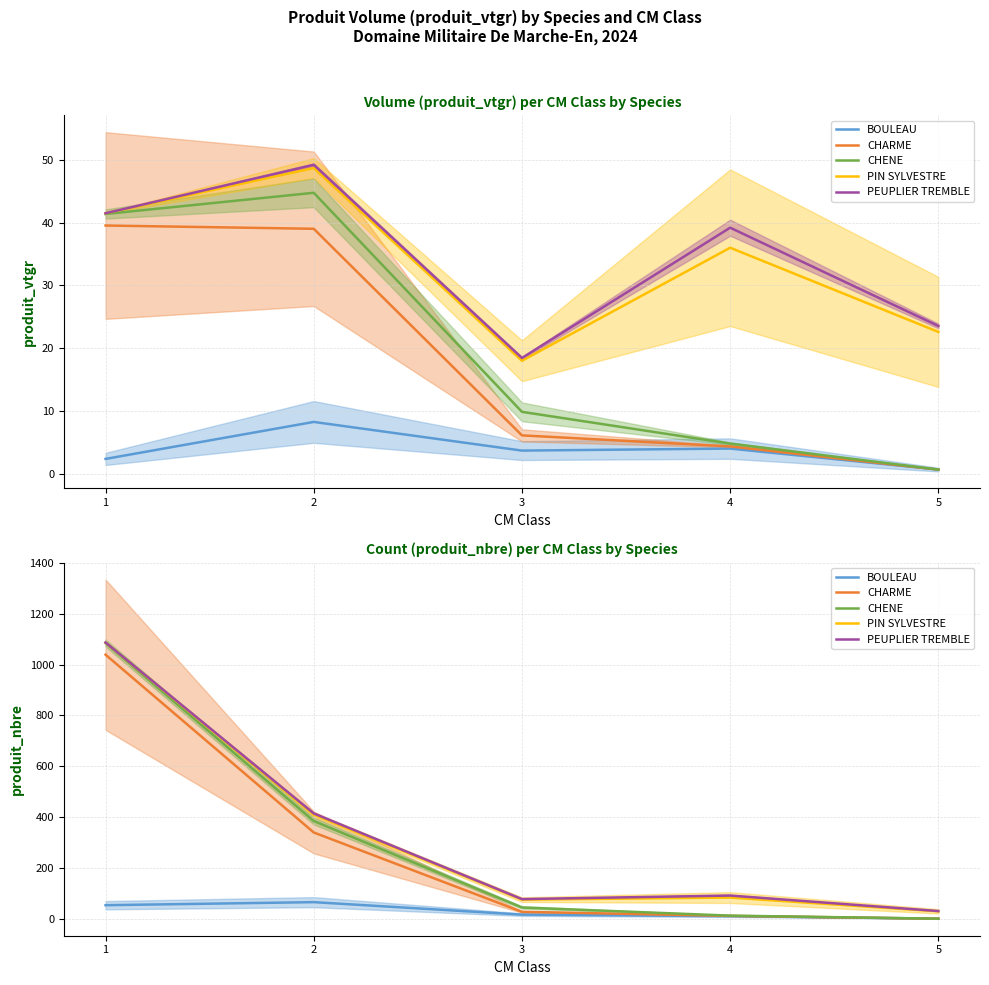

What is the spread (max minus min) of values at 4?

81